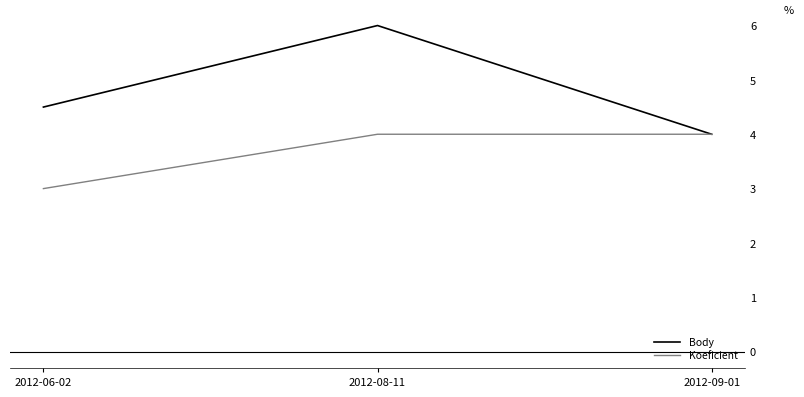

Which category has the lowest value in the Koeficient series?

2012-06-02